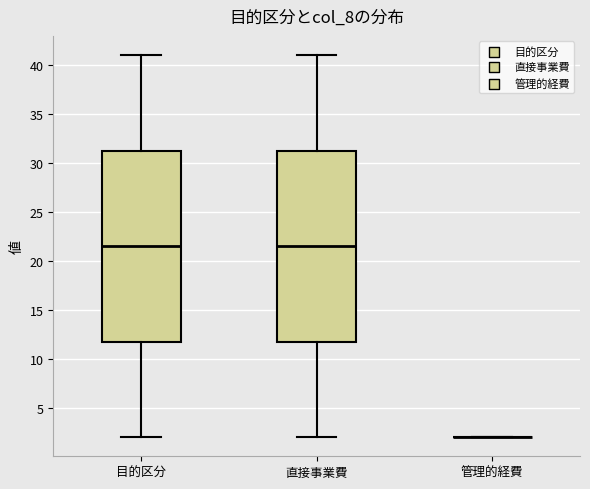

Reading left to right, read every box against the y-axis: the position of its median line, the range the box covers, and the ends of its whiskers. The values are not printed on the chart, so give them approximately, as read against the axis.

目的区分: median 21.5, box 12.0 to 31.5, whiskers 2.0 to 41.0
直接事業費: median 21.5, box 12.0 to 31.5, whiskers 2.0 to 41.0
管理的経費: box collapsed to a line at 2.0, whiskers 2.0 to 2.0